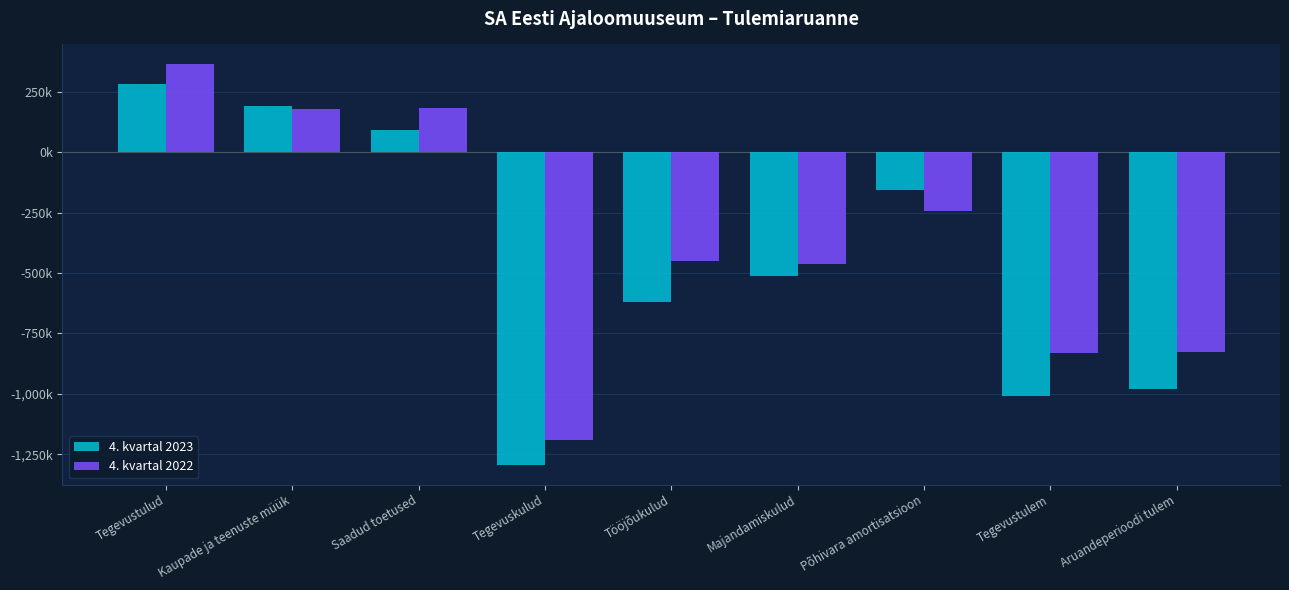

Are the bars grouped side by side (vs. stacked)?

Yes